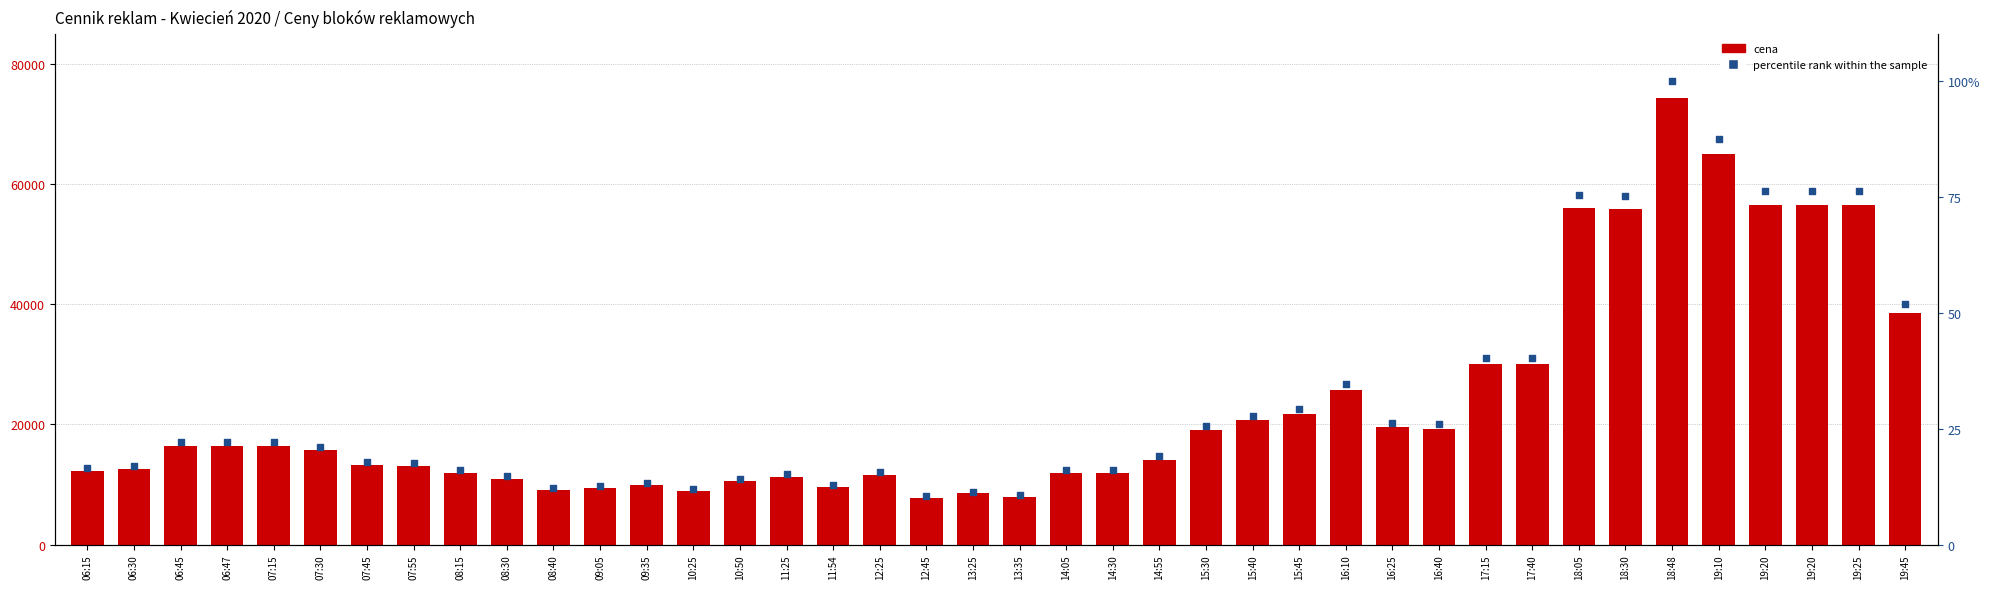

What are all the series names shown in the legend?

cena, percentile rank within the sample